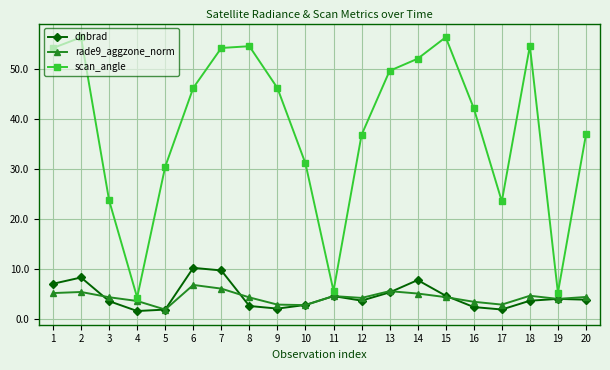

What is the difference between the maximum and second lowest values in the dnbrad series?

8.3